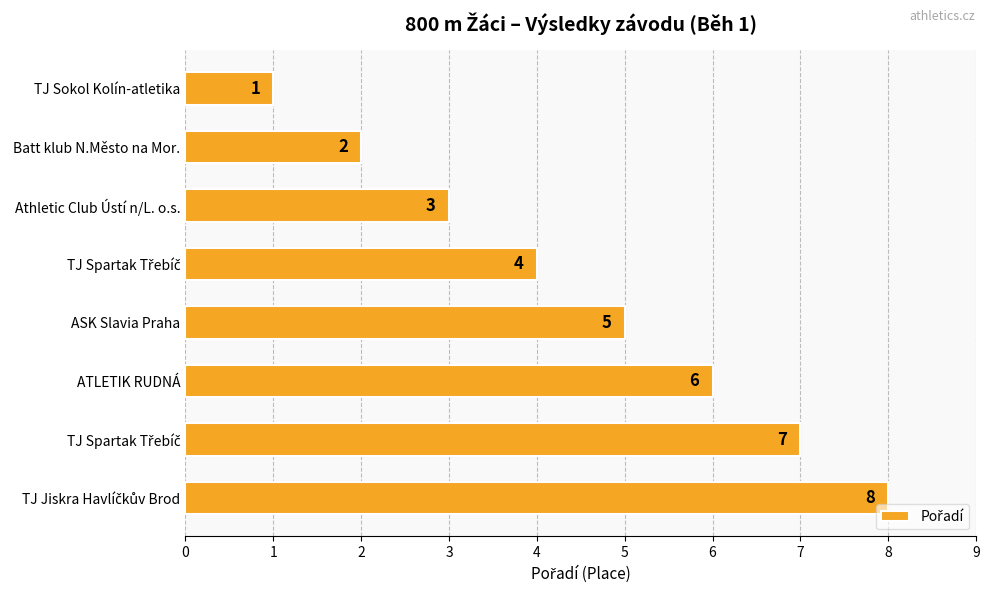

Are the bars horizontal?

Yes